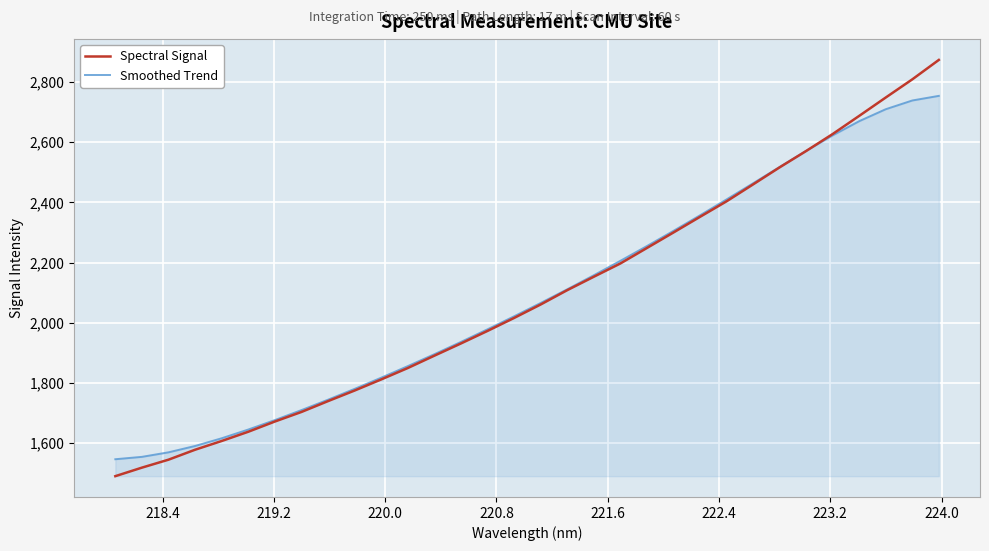

What is the maximum value shown in the chart?

2873.7